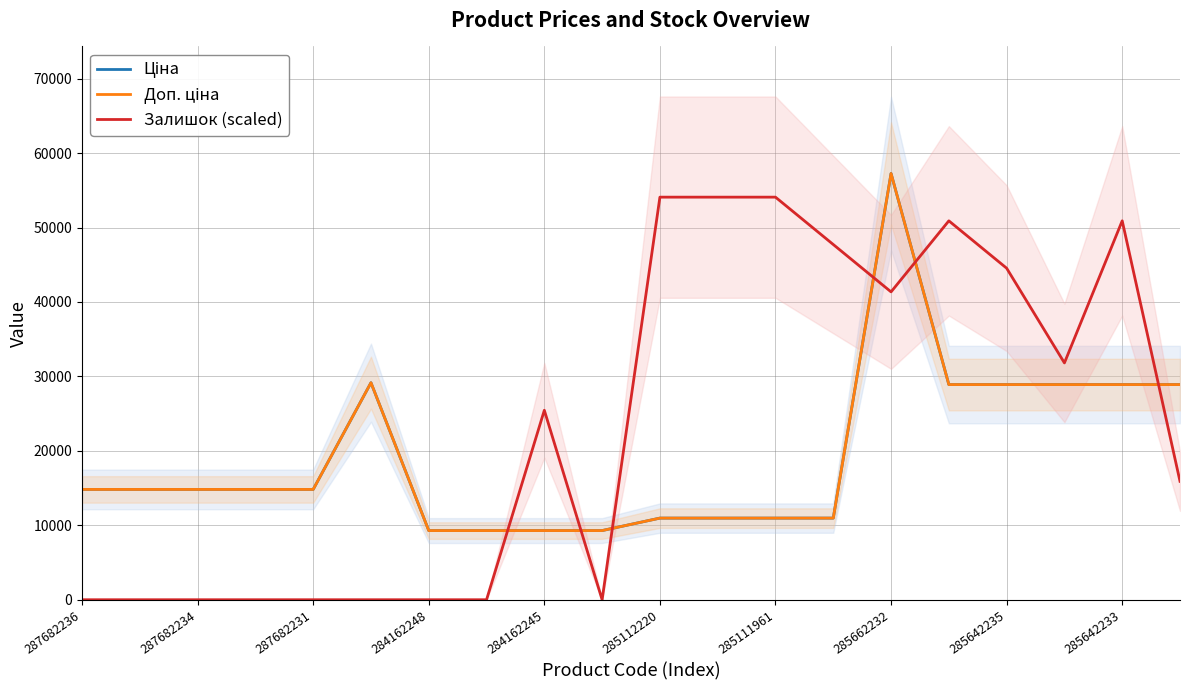

At which label does Доп. ціна first exceed 14817?

287682236